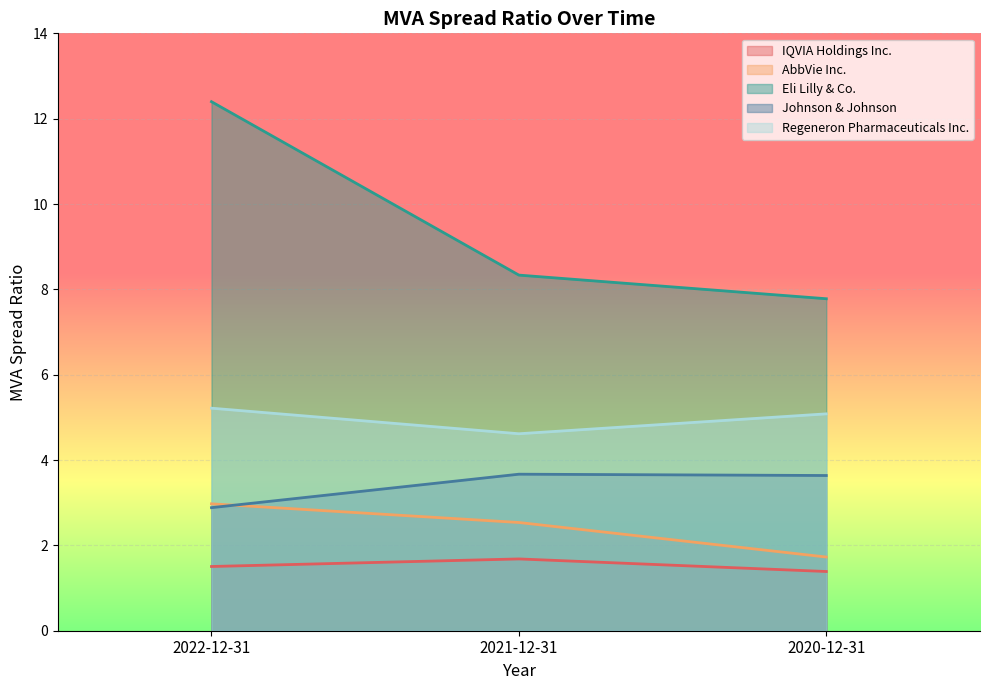

At 2021-12-31, list the series in order from smallest to largest.

IQVIA Holdings Inc., AbbVie Inc., Johnson & Johnson, Regeneron Pharmaceuticals Inc., Eli Lilly & Co.